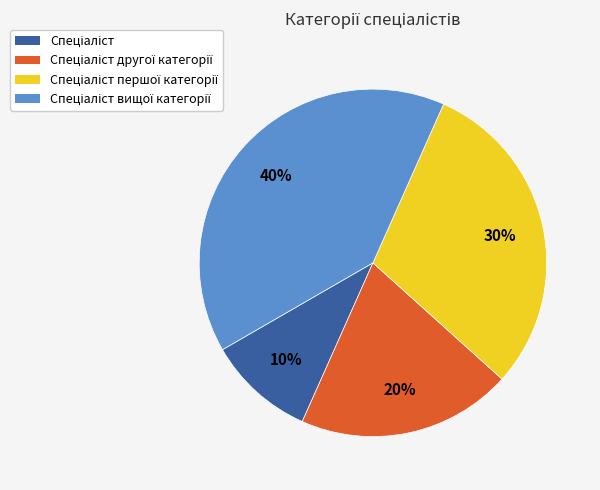

To the nearest percent, what is the average slice percentage?

25%